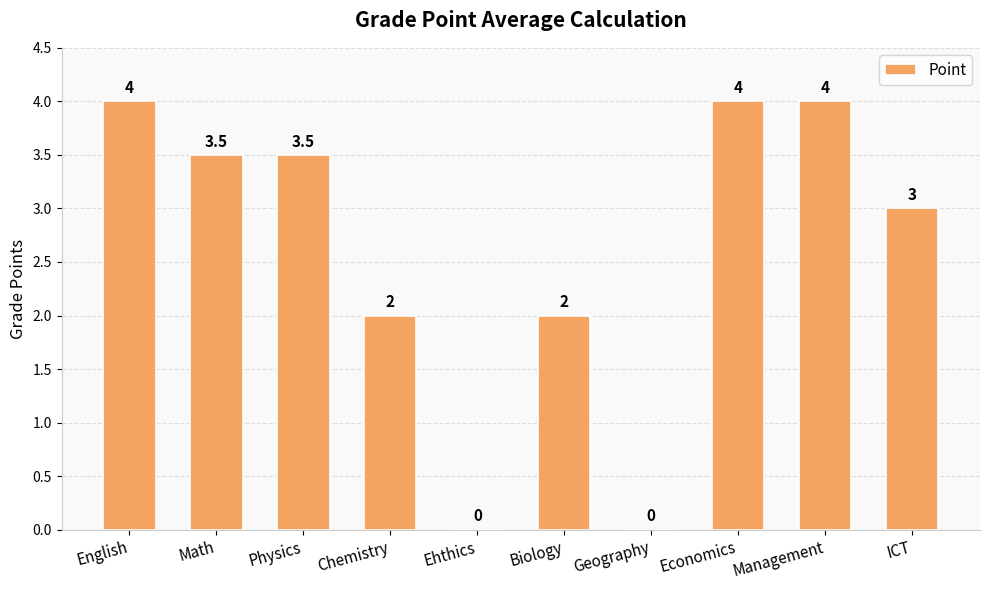

Reading right to left, what are all the values shown in this chart?

ICT=3.0	Management=4.0	Economics=4.0	Geography=0.0	Biology=2.0	Ehthics=0.0	Chemistry=2.0	Physics=3.5	Math=3.5	English=4.0